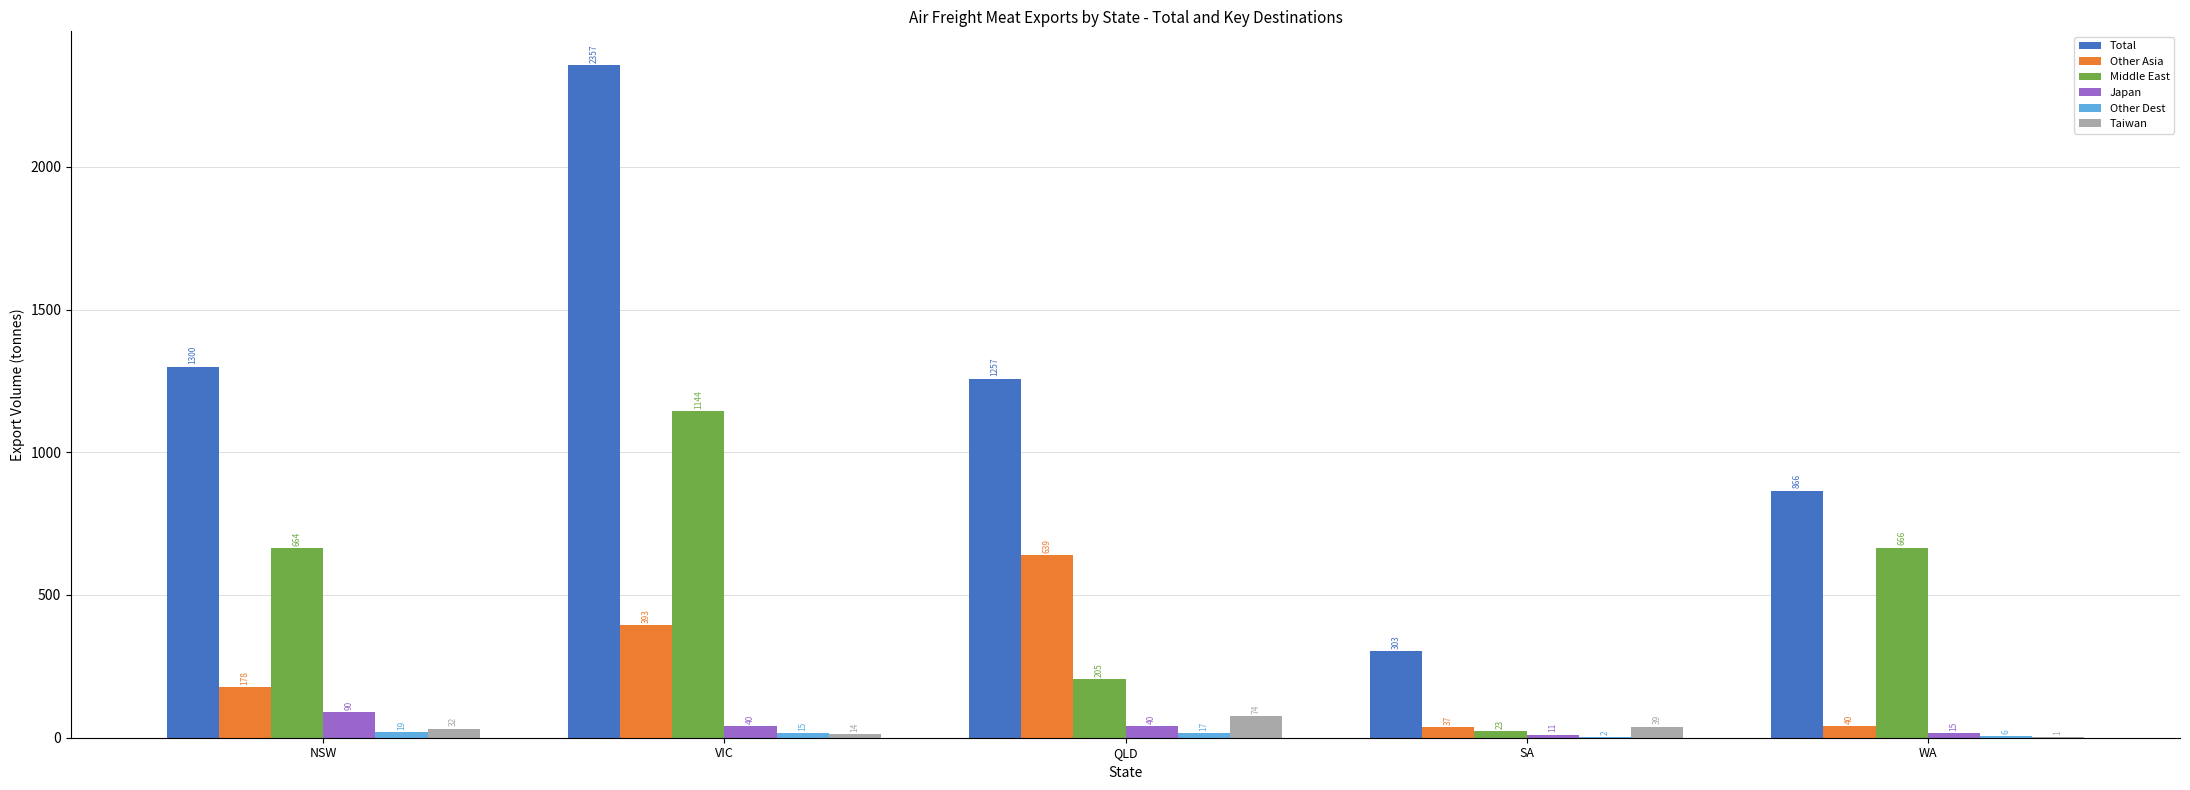

At which category does the chart reach its peak across all series?

VIC